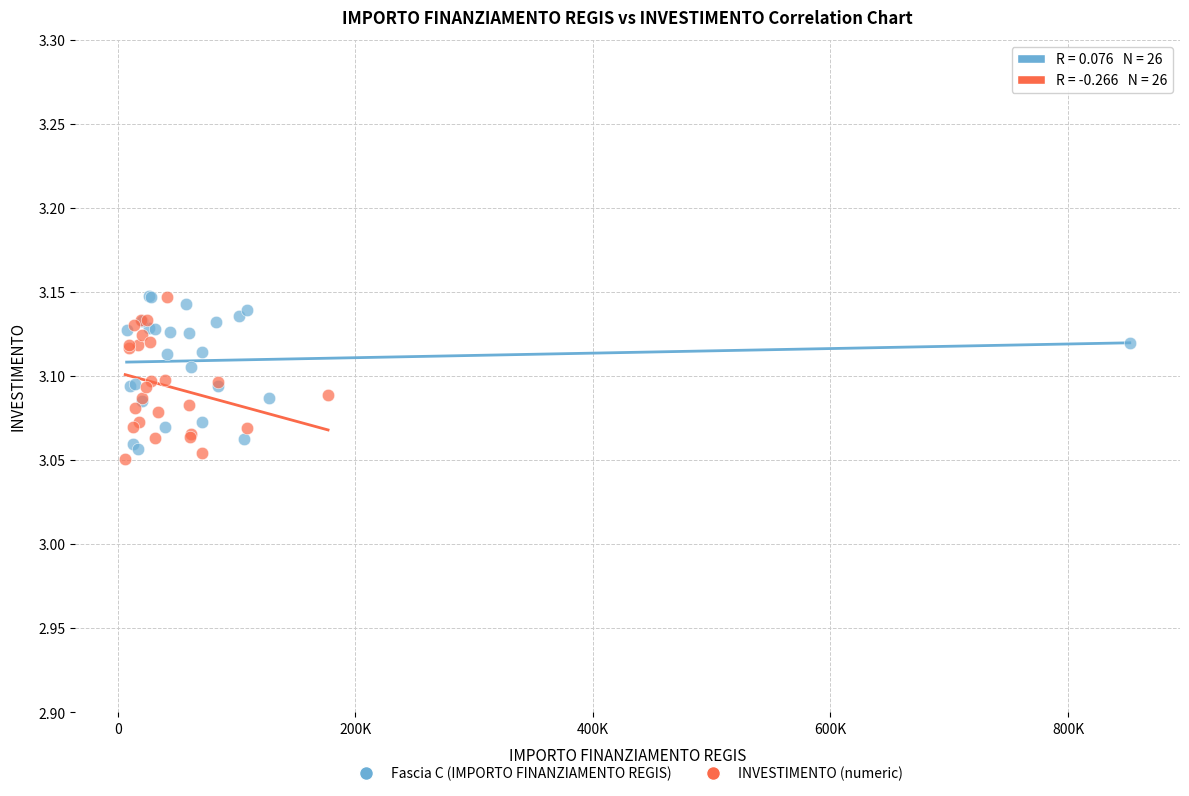

What are all the series names shown in the legend?

Fascia C (IMPORTO FINANZIAMENTO REGIS), INVESTIMENTO (numeric)